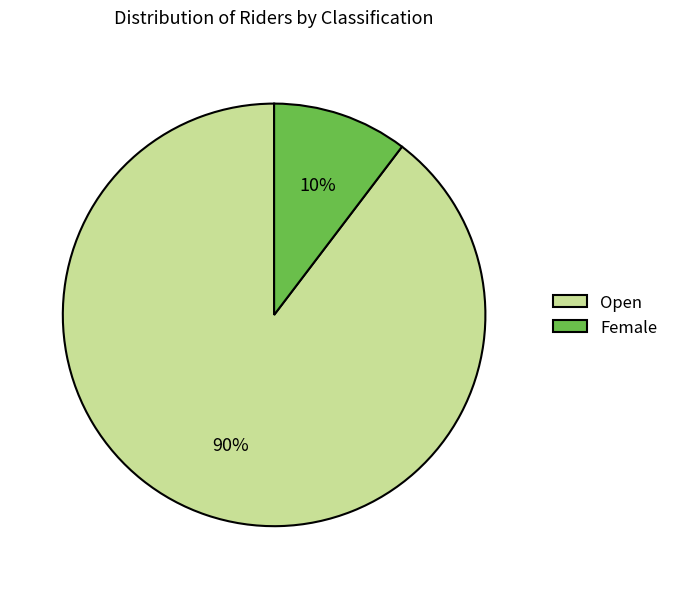

Between Female and Open, which is larger?

Open